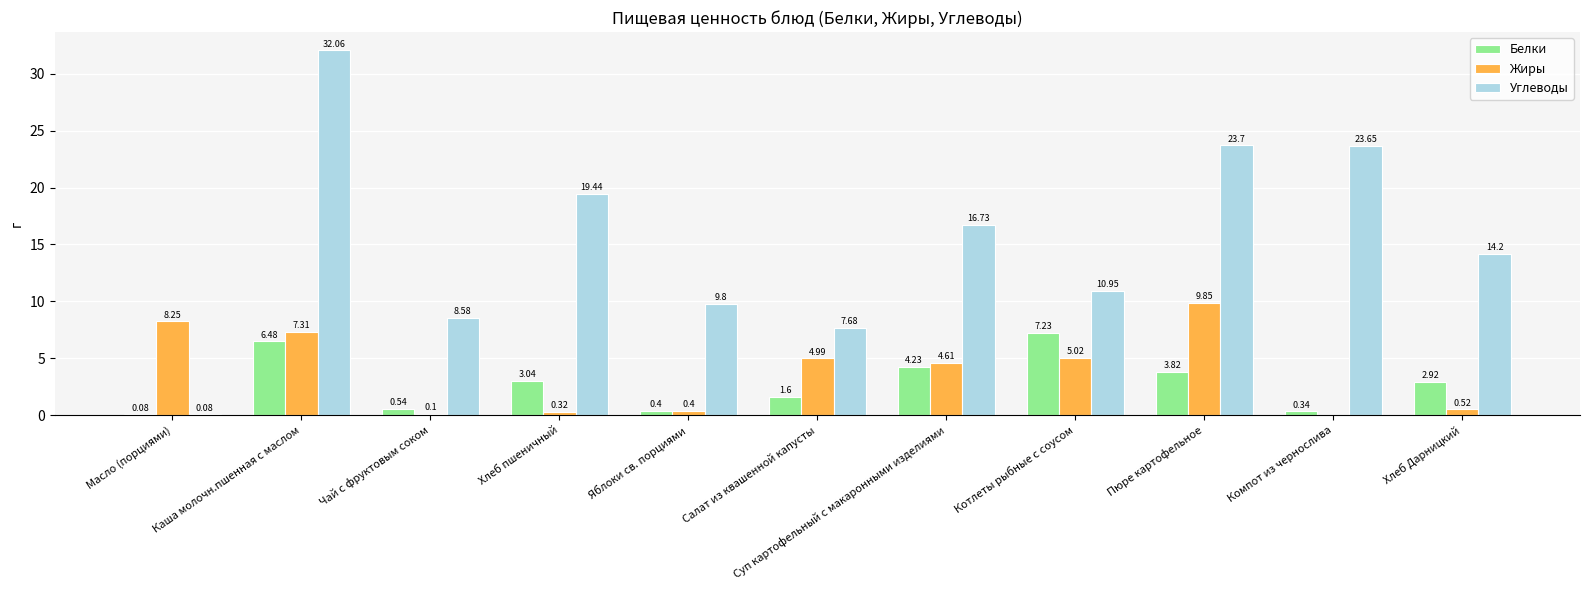

At which category is the sum across all series the highest?

Каша молочн.пшенная с маслом